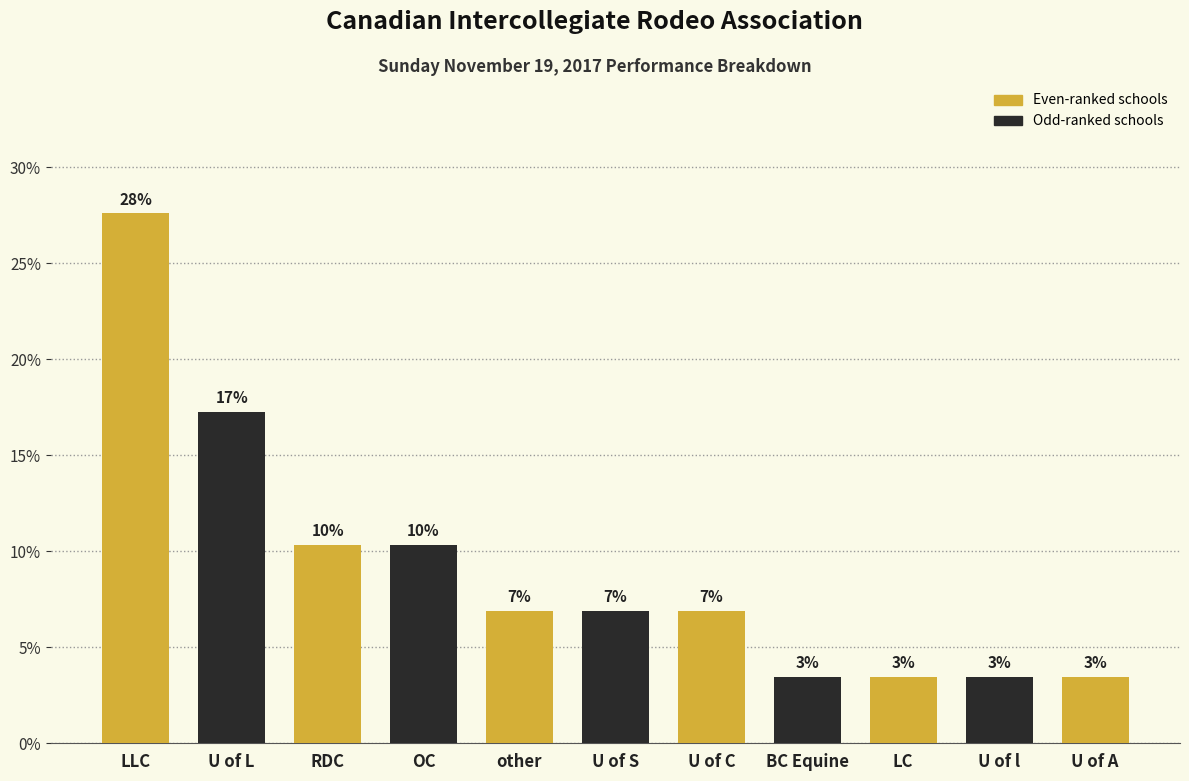

Where is the data nearest to the value 15?

U of L